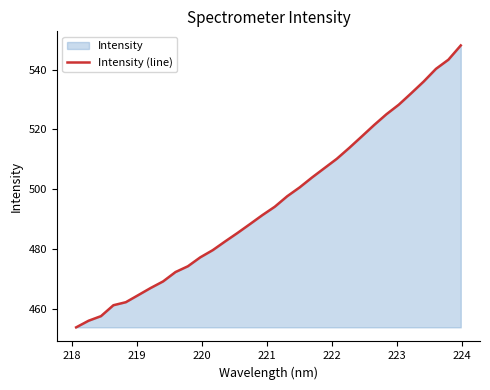

What is the greatest value displayed?

548.1